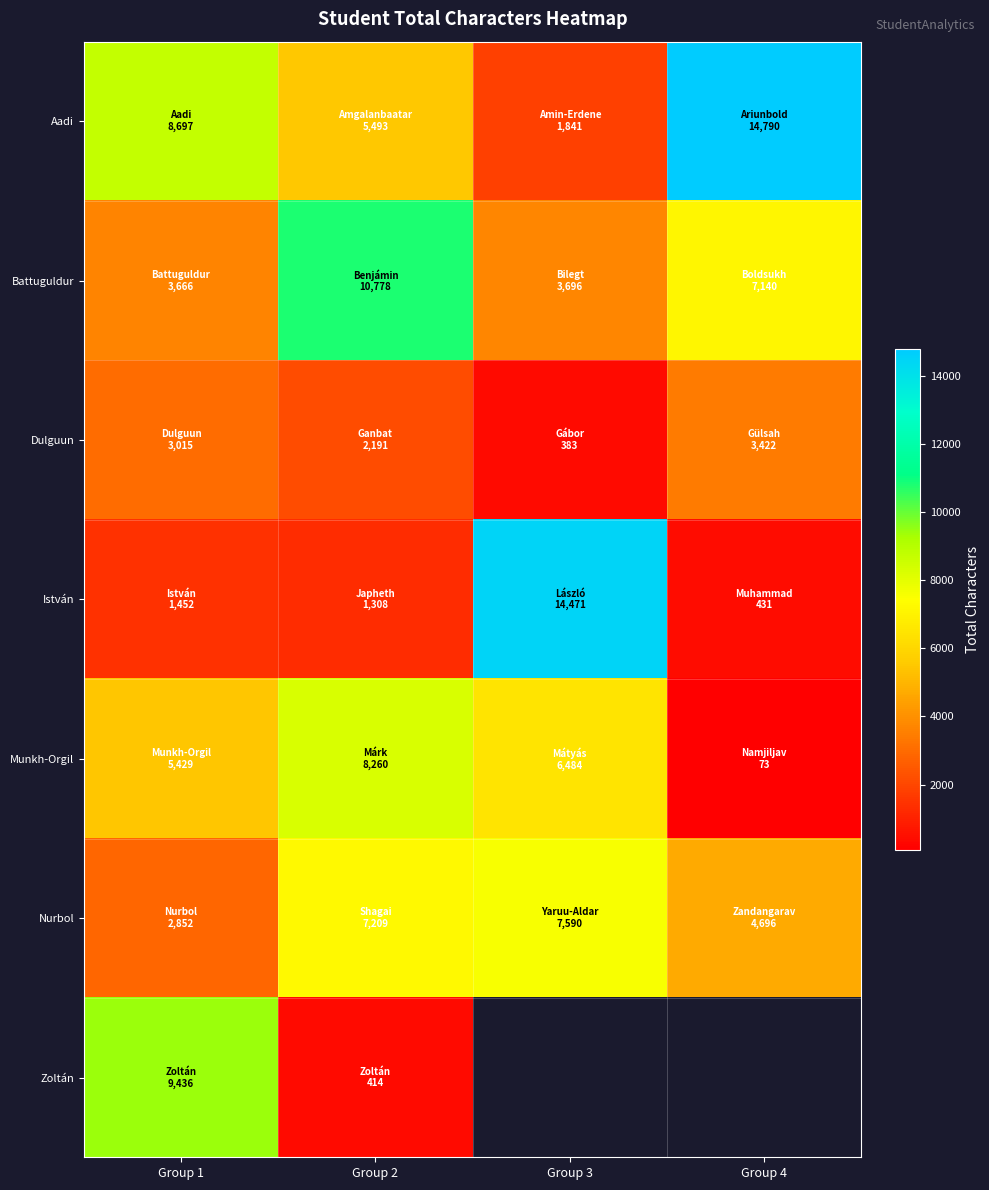

Where is Nurbol nearest to the value 5221?

Group 4